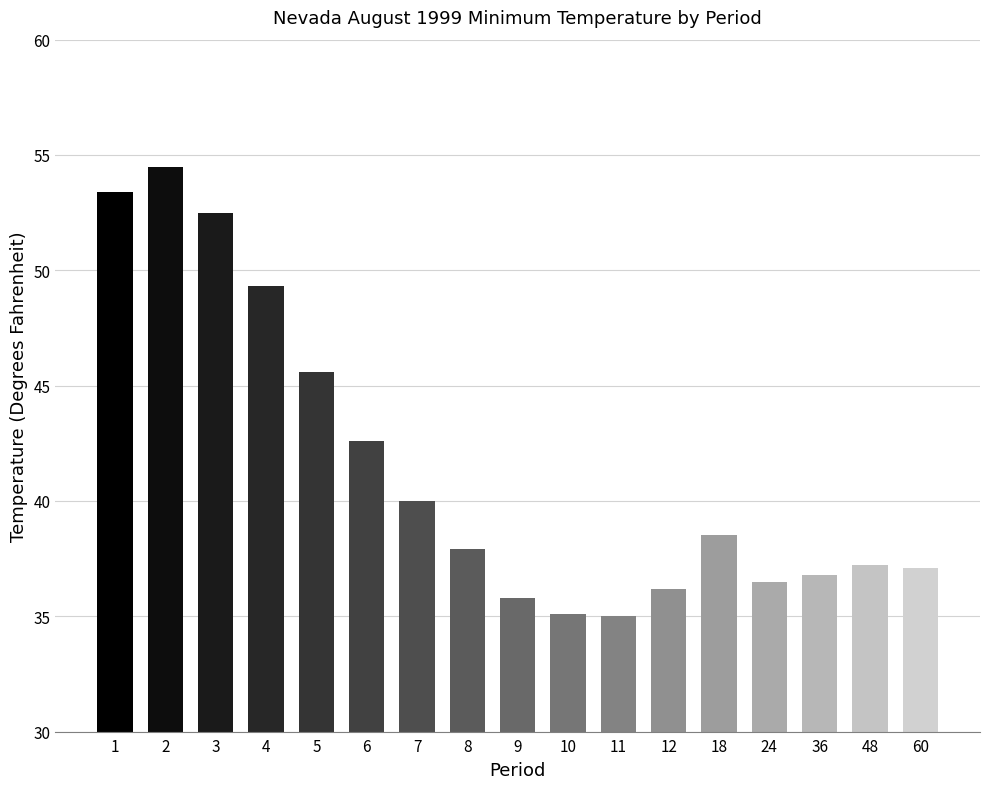

How many series are shown in this chart?

1